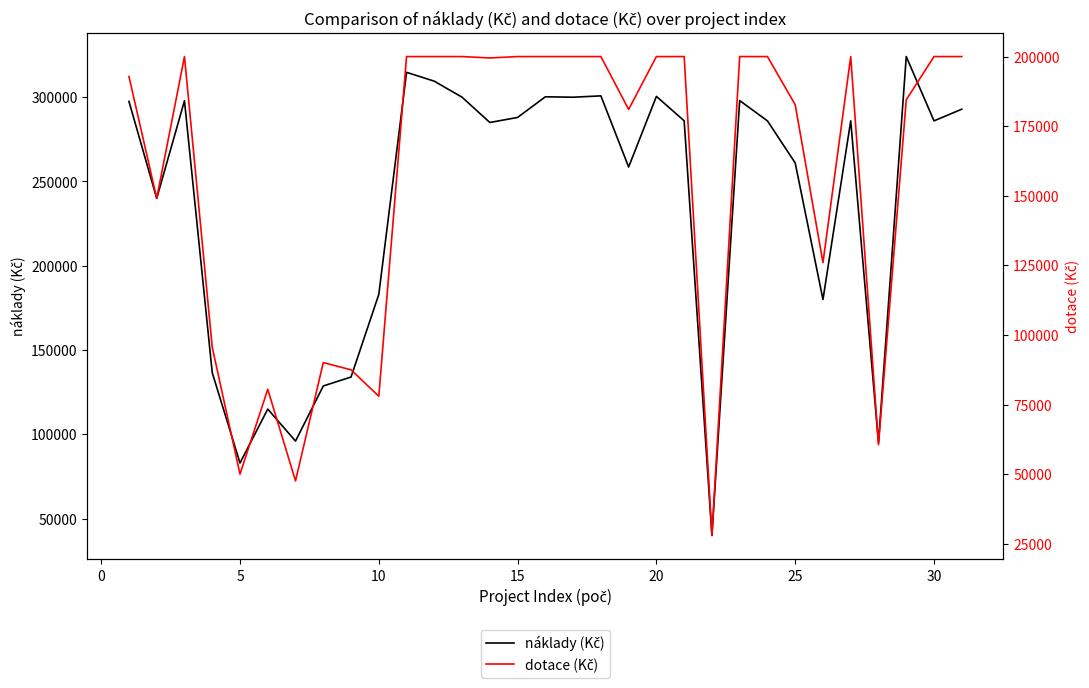

How many interior local peaks does the dotace (Kč) series have?

4